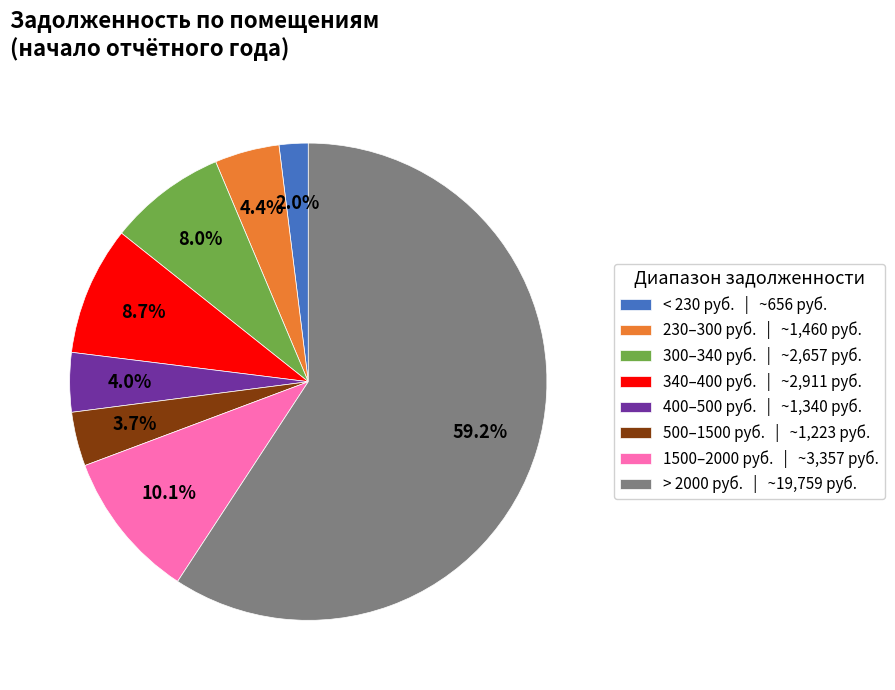

Is there a majority slice in this chart?

Yes